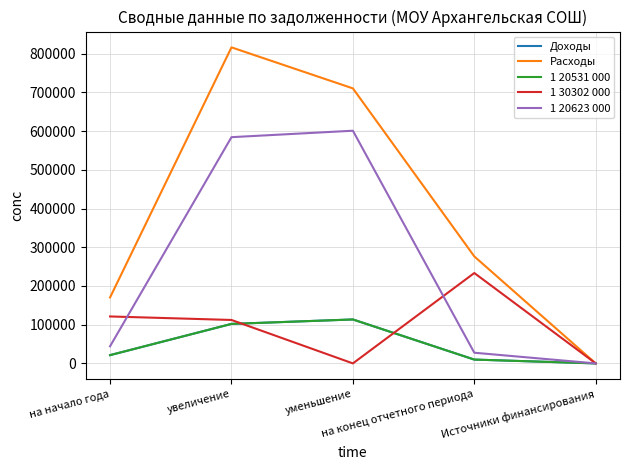

True or false: Расходы and 1 20531 000 cross at least once.

False